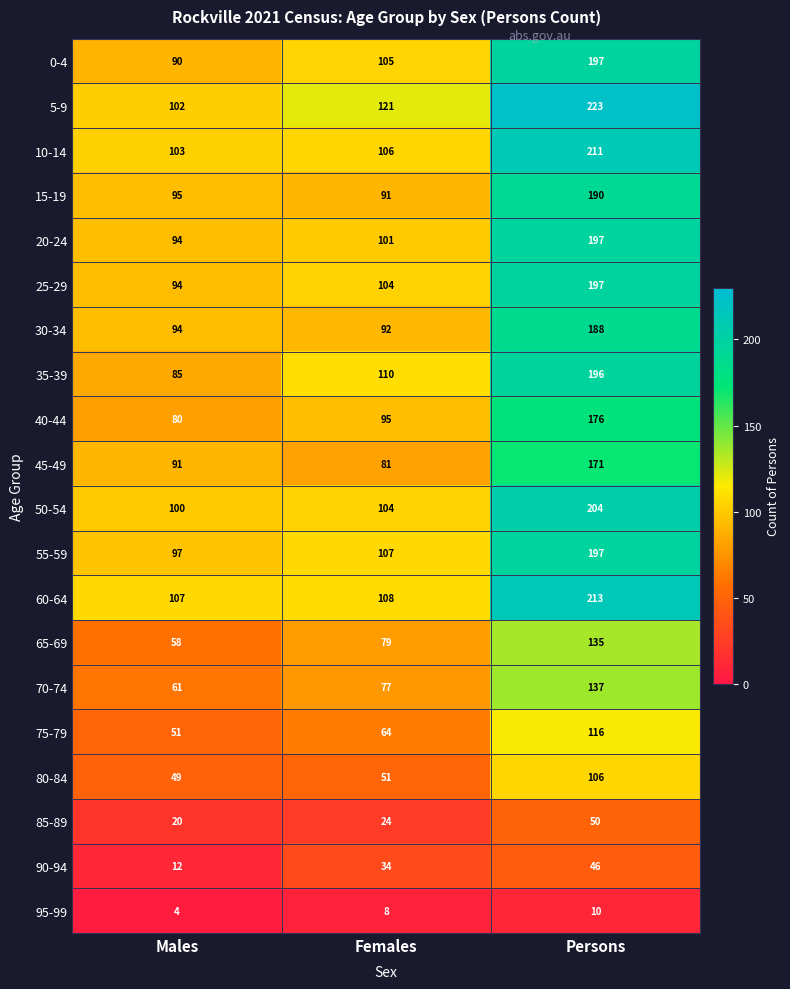

What is the difference between the maximum and minimum values in the 80-84 series?

57